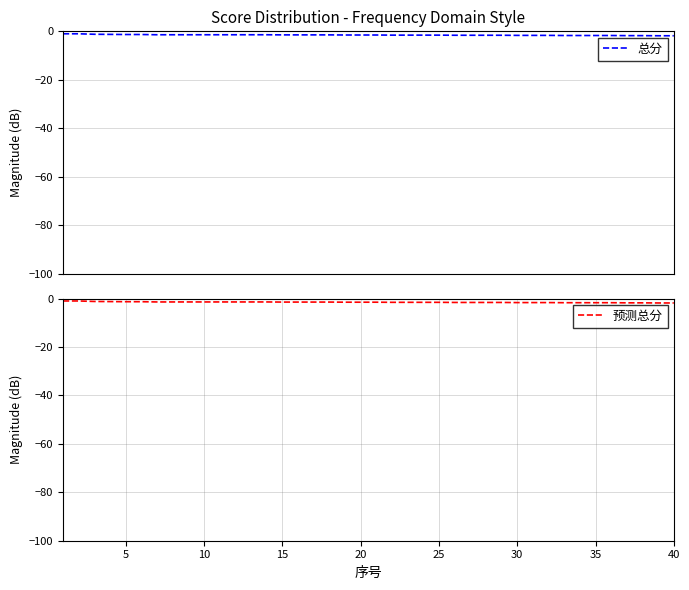

How many lines are shown in the chart?

2